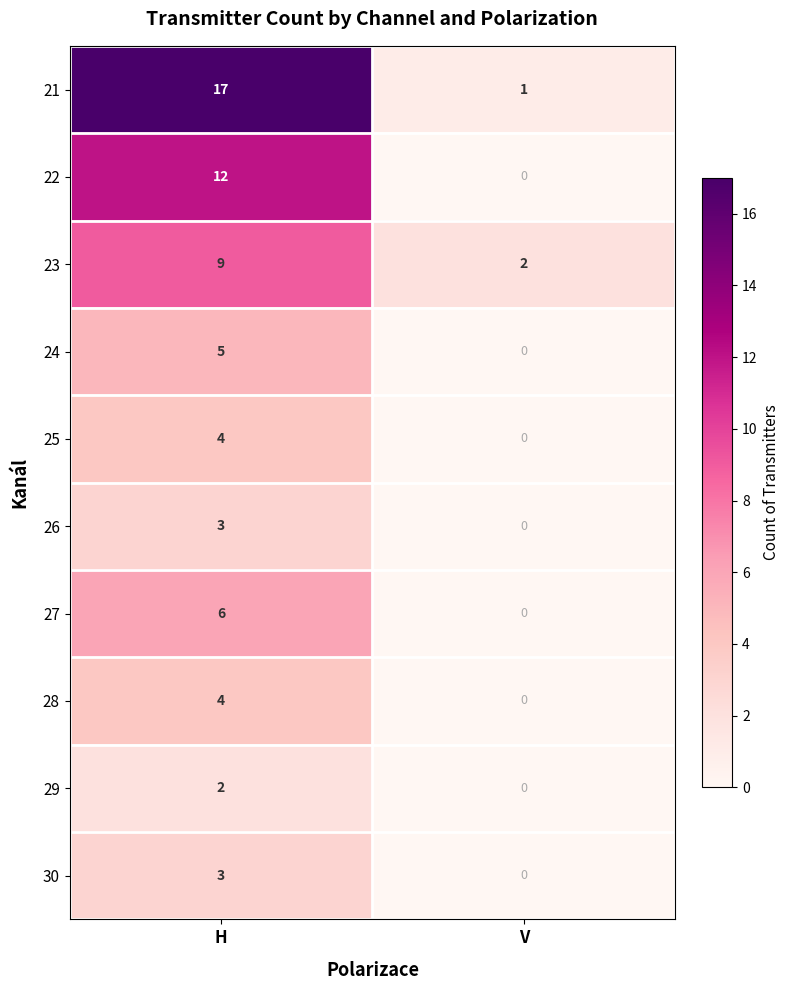

What is the total value across all series at V?

3